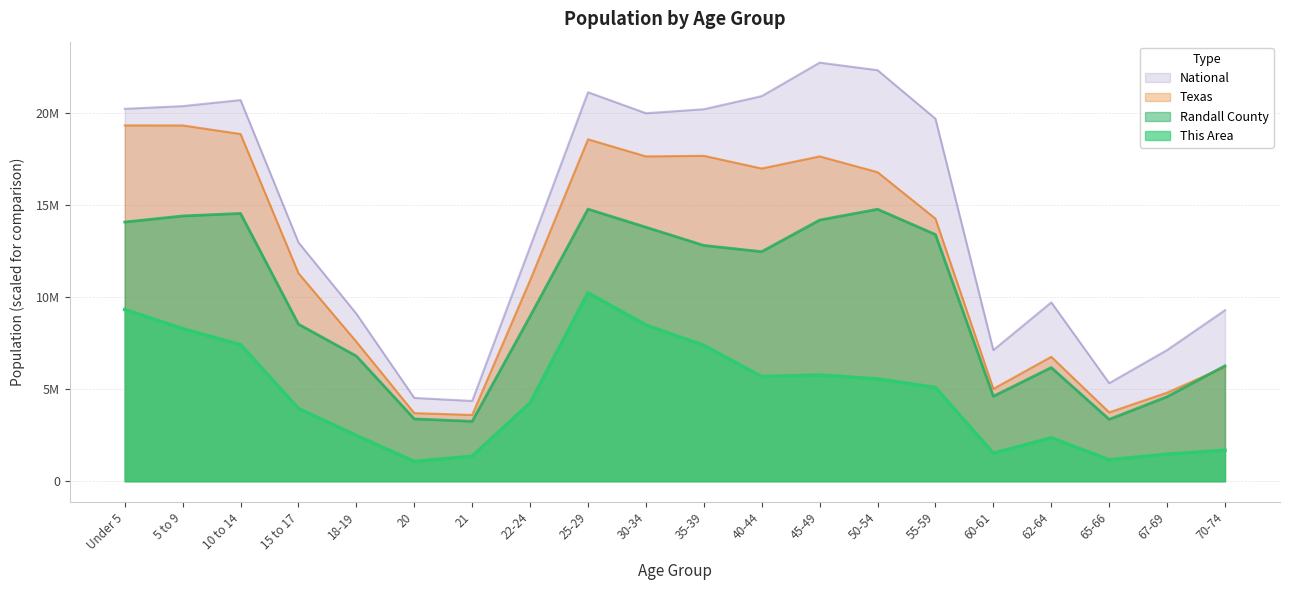

What is the label of the 8th point from the right?

45-49